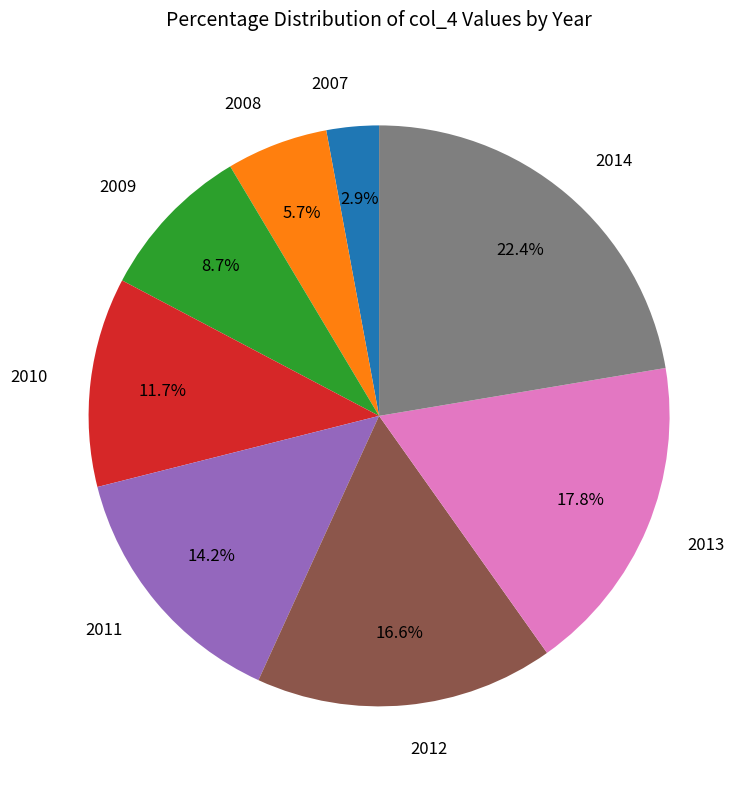

To the nearest percent, what is the average slice percentage?

12%